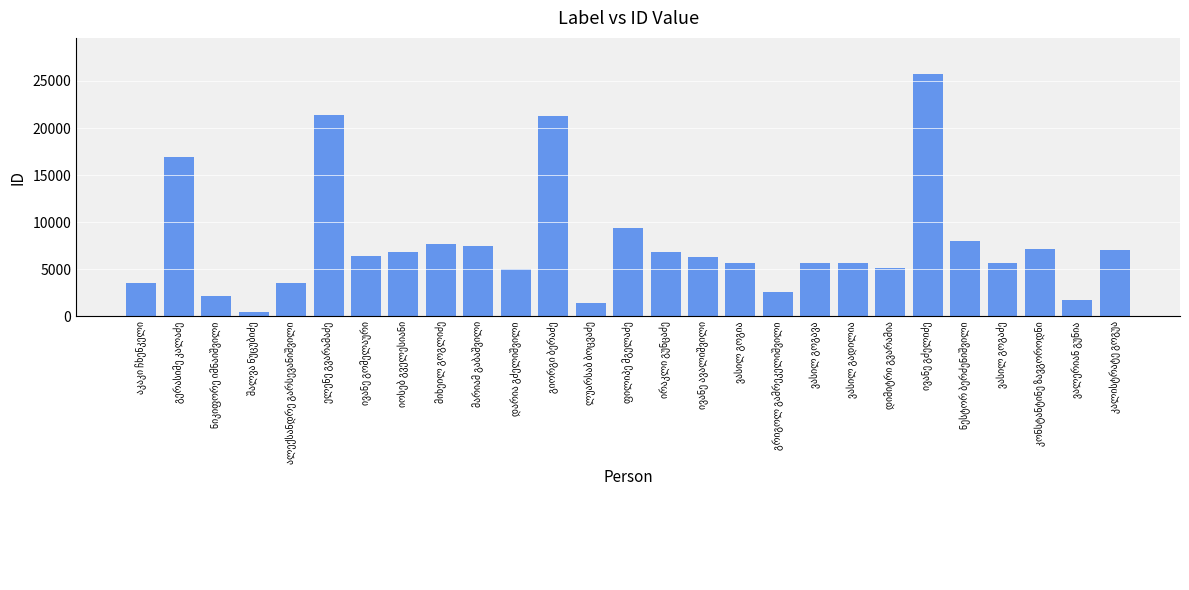

What is the maximum value shown in the chart?

25708